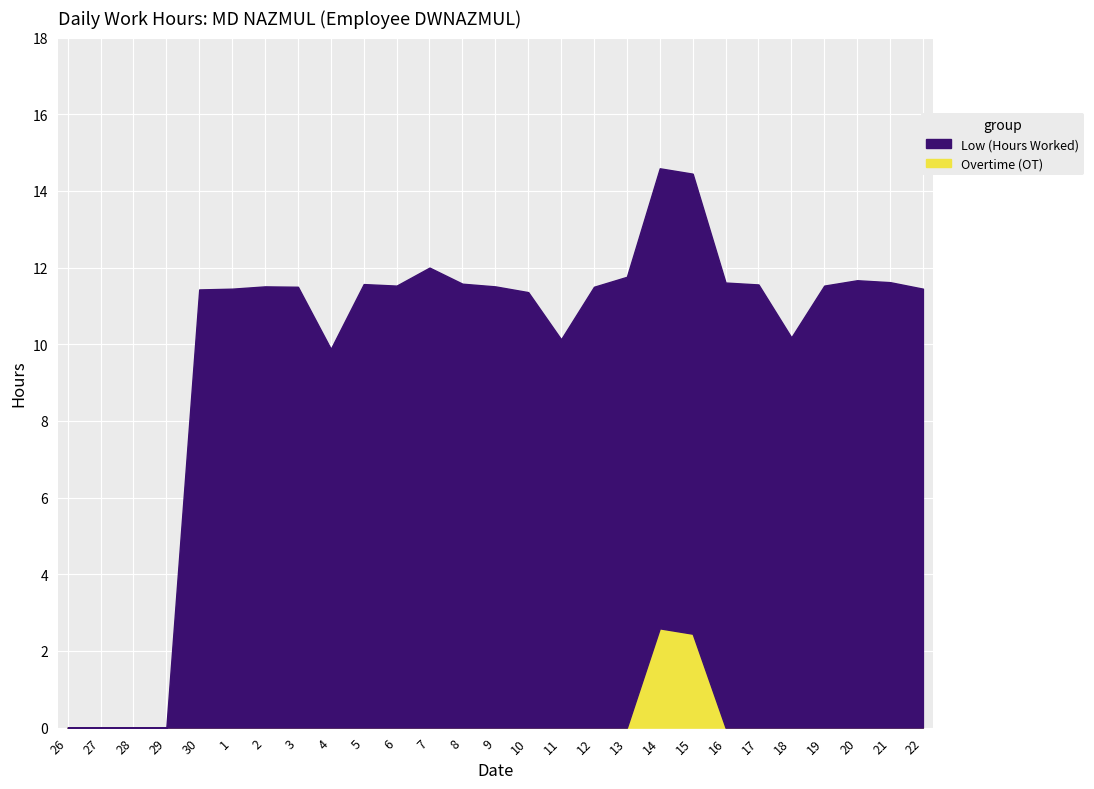

Which series has the largest total across all categories?

Low (Hours Worked)